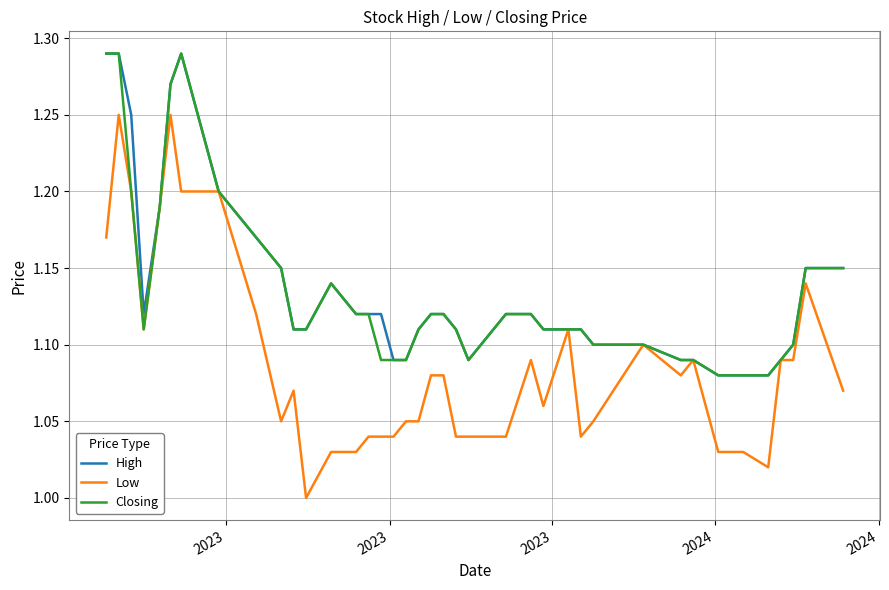

Which series has the largest range (max minus min)?

Low